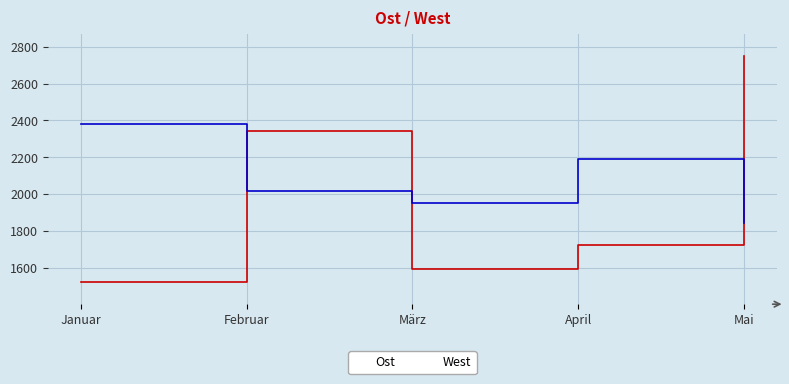

In Ost, how many points are higher than both neighbors (excluding endpoints)?

1